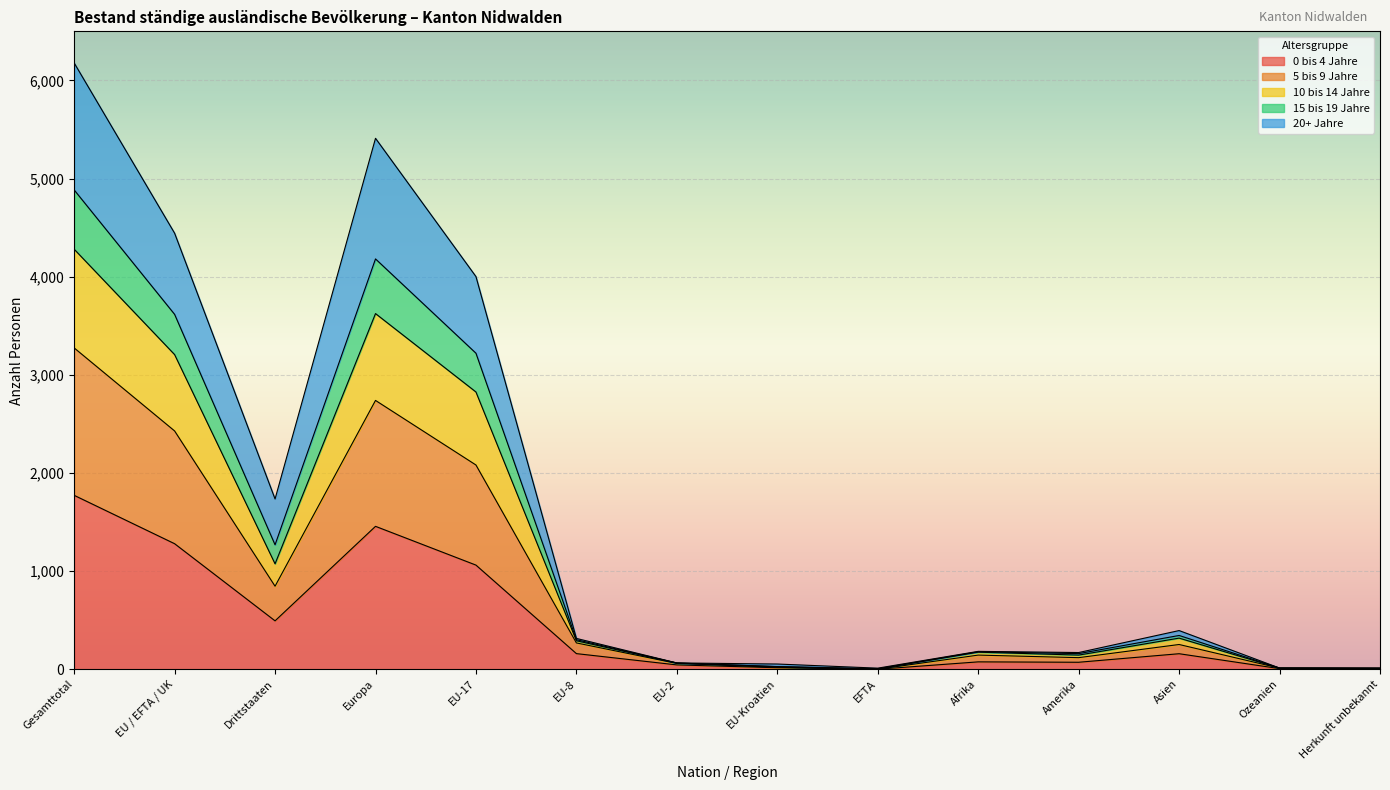

What is the total value across all series at Europa?

5410